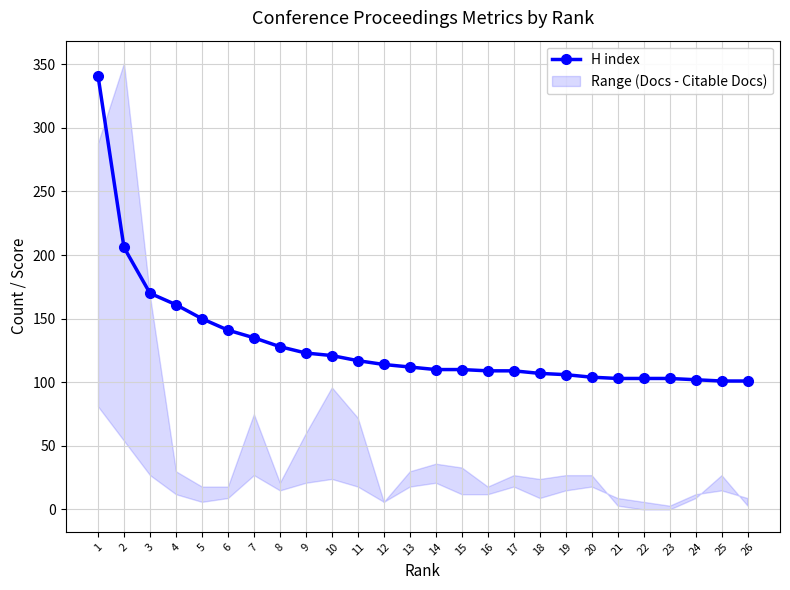

How many lines are shown in the chart?

1